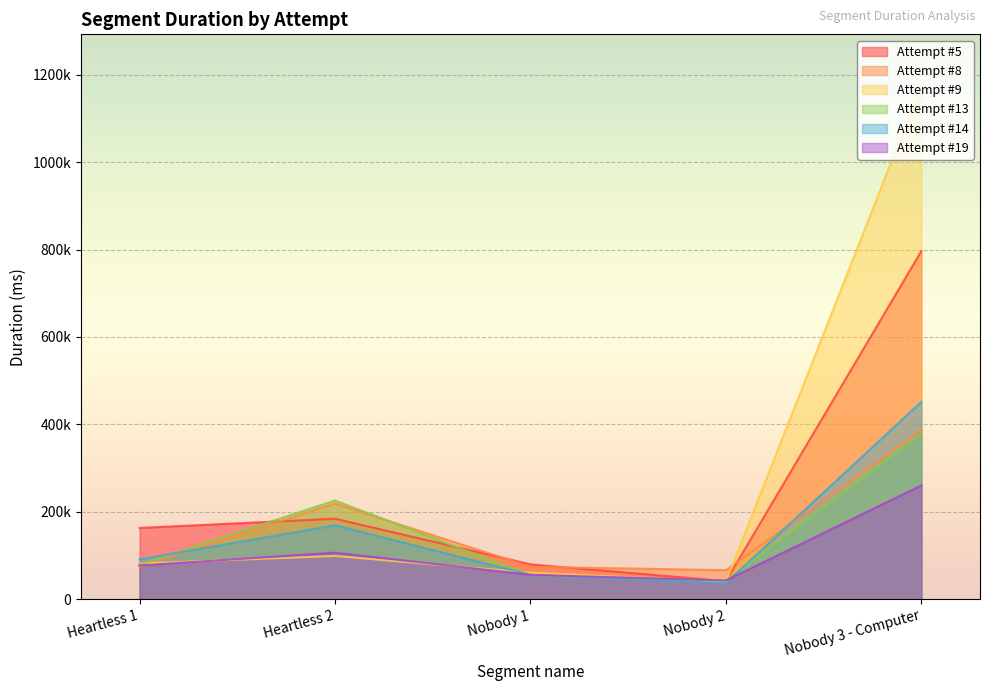

Reading right to left, extract all data points from this chart.

Attempt #5: 796305	41380	79848	184163	163134
Attempt #8: 386725	66517	74253	219042	74501
Attempt #9: 1174749	40071	60806	99045	81806
Attempt #13: 378972	42478	54933	225902	78957
Attempt #14: 451692	36957	55774	169272	91325
Attempt #19: 260390	42903	55918	106515	77246